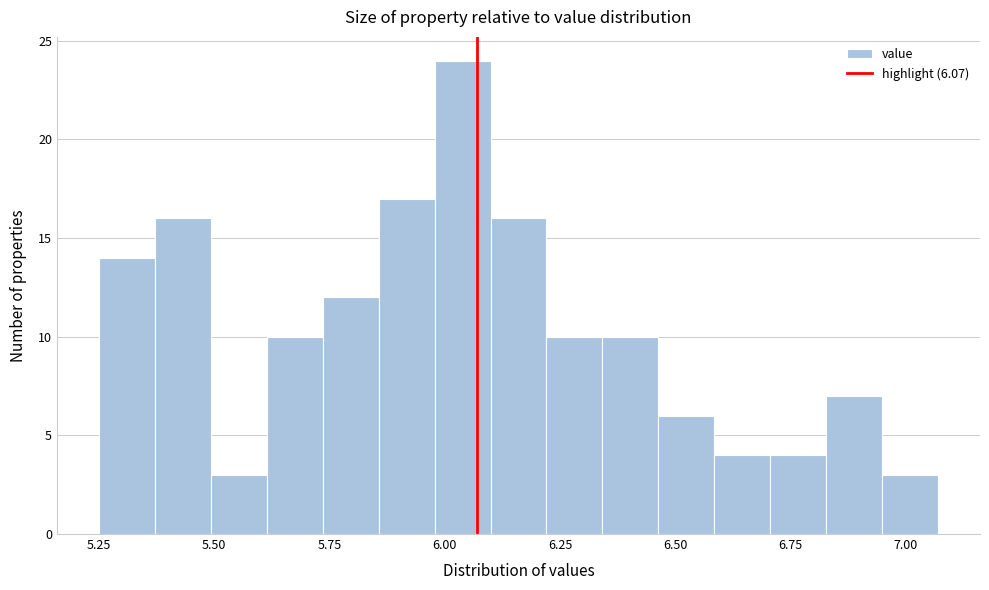

Read against the x-axis, roughly where is the centre of the tallest bar?

6.05